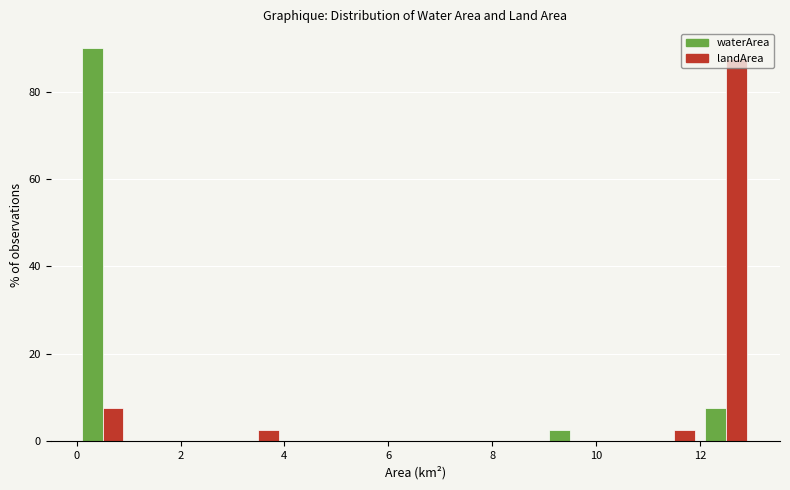

Reading left to right, transcribe this chart: for each range on the x-axis, give the height of each series' bar. The values are not printed on the chart, so give them approximately, as read against the axis.

0 to 1: waterArea=90	landArea=8
1 to 2: waterArea=0	landArea=0
2 to 3: waterArea=0	landArea=0
3 to 4: waterArea=0	landArea=2
4 to 5: waterArea=0	landArea=0
5 to 6: waterArea=0	landArea=0
6 to 7: waterArea=0	landArea=0
7 to 8: waterArea=0	landArea=0
8 to 9: waterArea=0	landArea=0
9 to 10: waterArea=2	landArea=0
10 to 11: waterArea=0	landArea=0
11 to 12: waterArea=0	landArea=2
12 to 13: waterArea=8	landArea=88